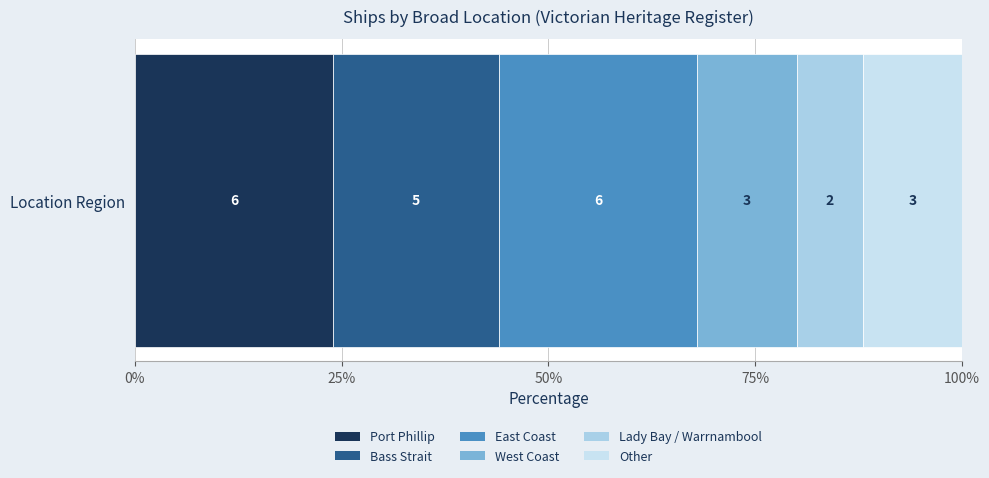

Reading right to left, transcribe all the data shown in this chart.

3	2	3	6	5	6